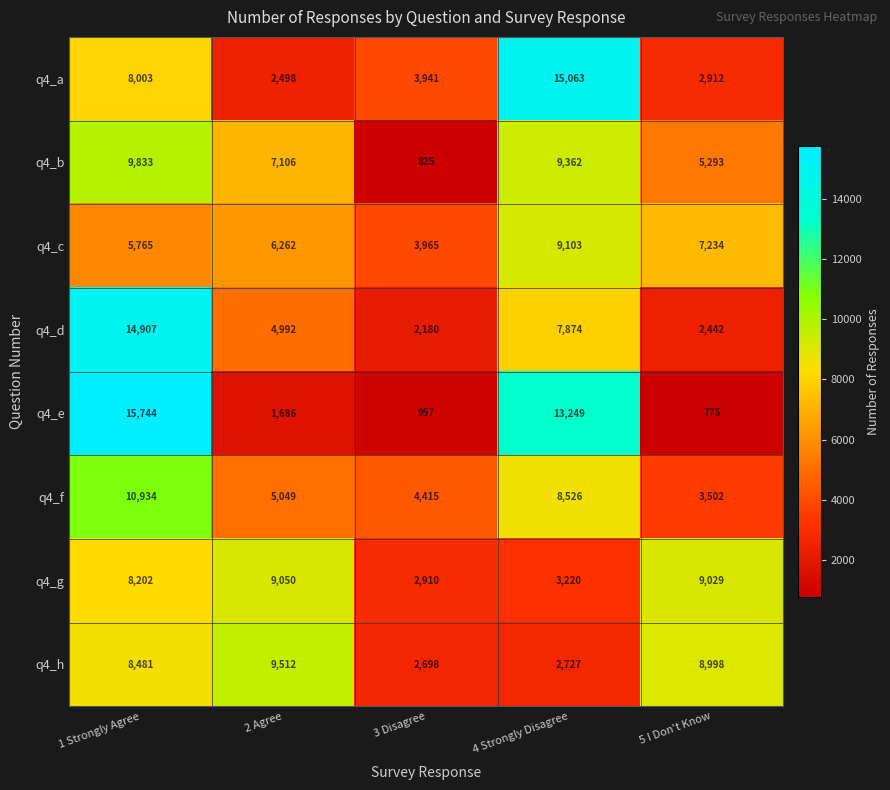

List the series in order of their peak value, lowest first.

q4_g, q4_c, q4_h, q4_b, q4_f, q4_d, q4_a, q4_e